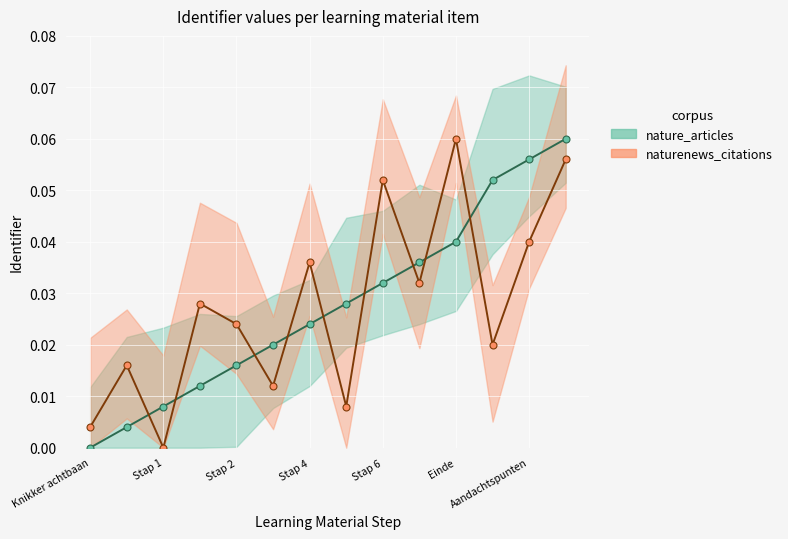

Rank the categories by nature_articles value from highest to lowest.

13, 12, 11, 10, 9, 8, 7, Aandachtspunten, Einde, Stap 6, Stap 4, Stap 2, Stap 1, Knikker achtbaan